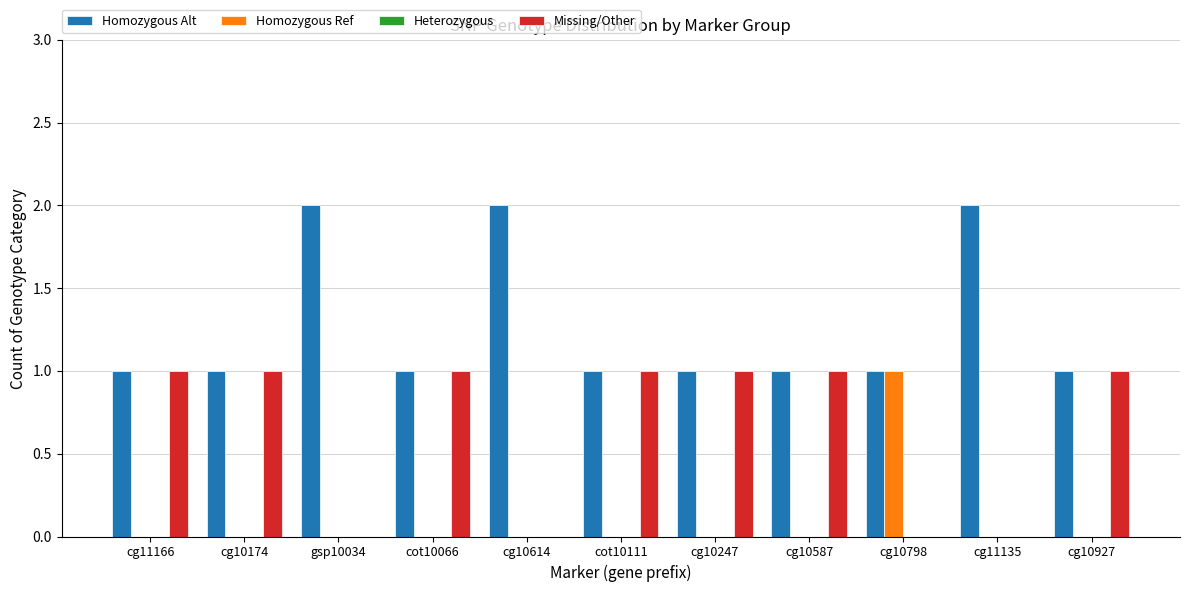

Which series has the largest total across all categories?

Homozygous Alt